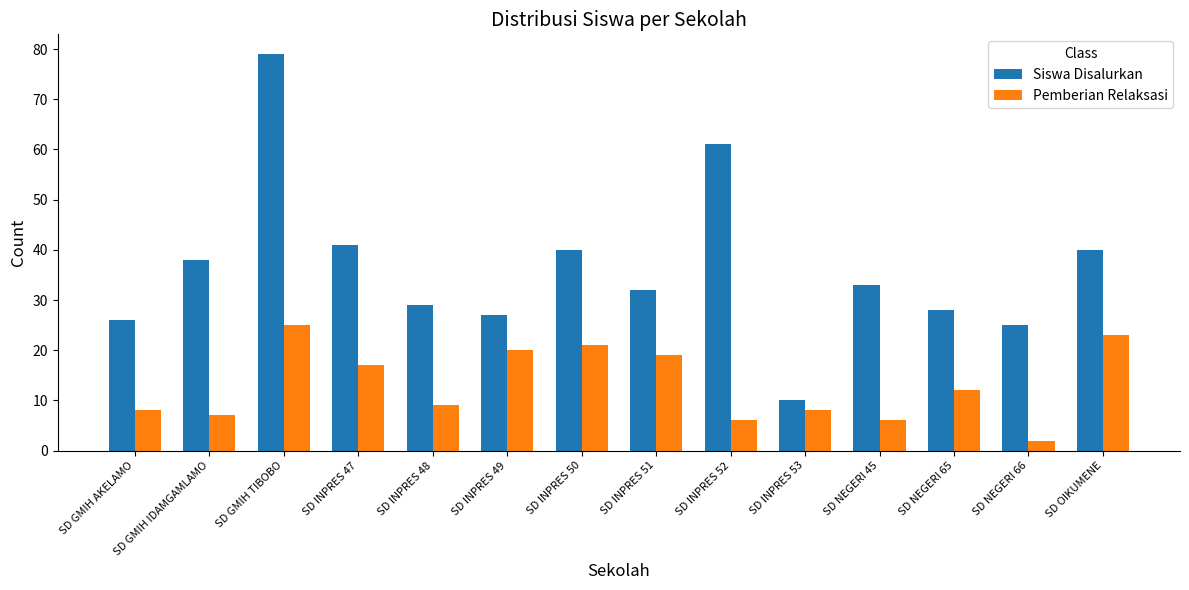

Which category has the lowest value across all series?

SD NEGERI 66